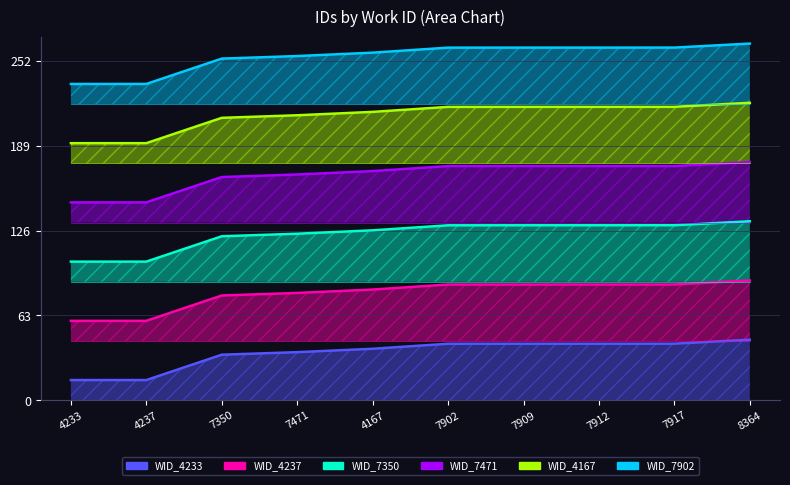

List the labels in order of work_id_7350 value, largest first.

8364, 7917, 7912, 7909, 7902, 4167, 7471, 7350, 4237, 4233